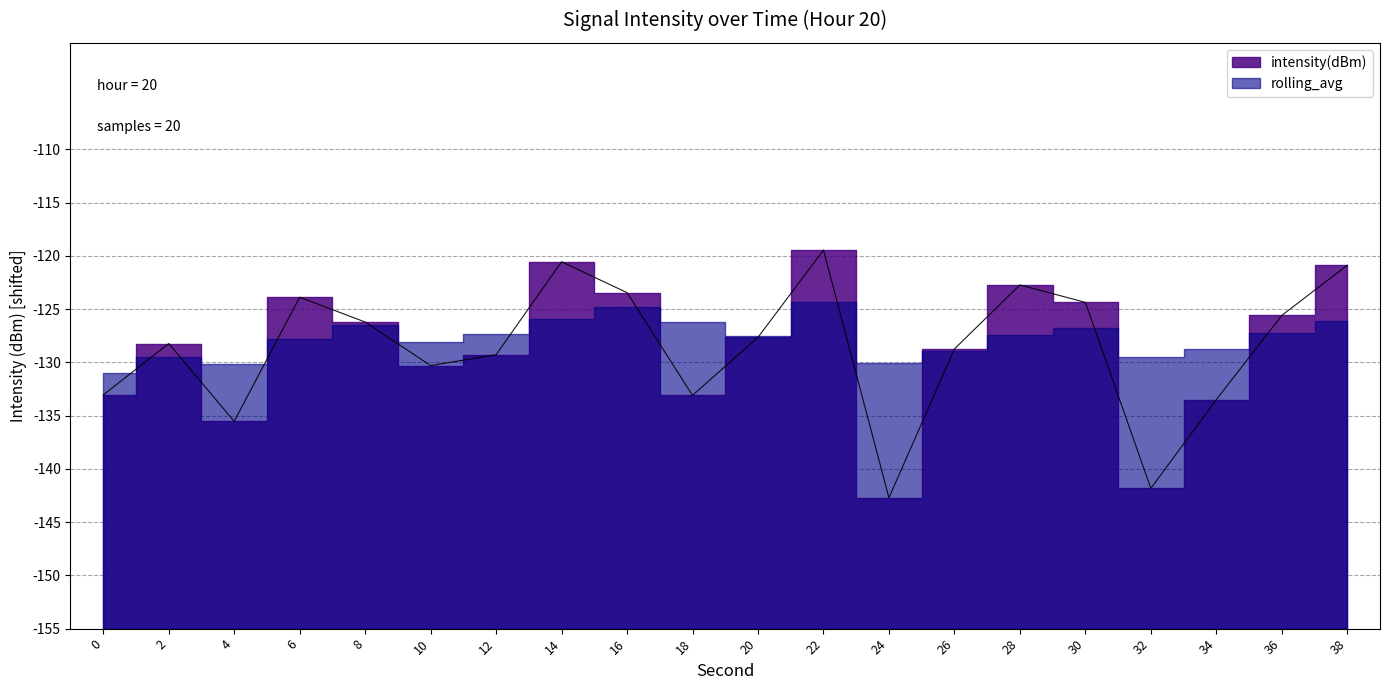

What is the change in value from 6 to 14?

+3.3